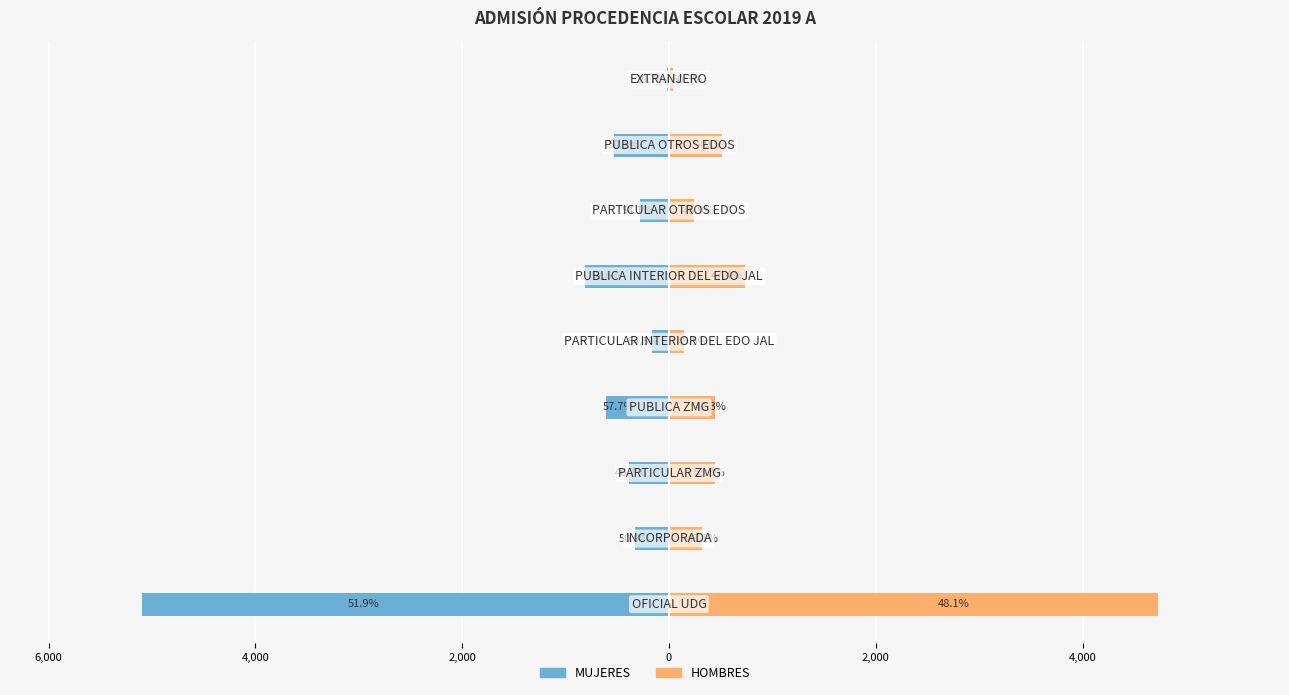

Reading left to right, transcribe all the data shown in this chart.

MUJERES: -5099	-327	-387	-612	-169	-817	-280	-528	-23
HOMBRES: 4728	315	442	449	141	735	238	517	35